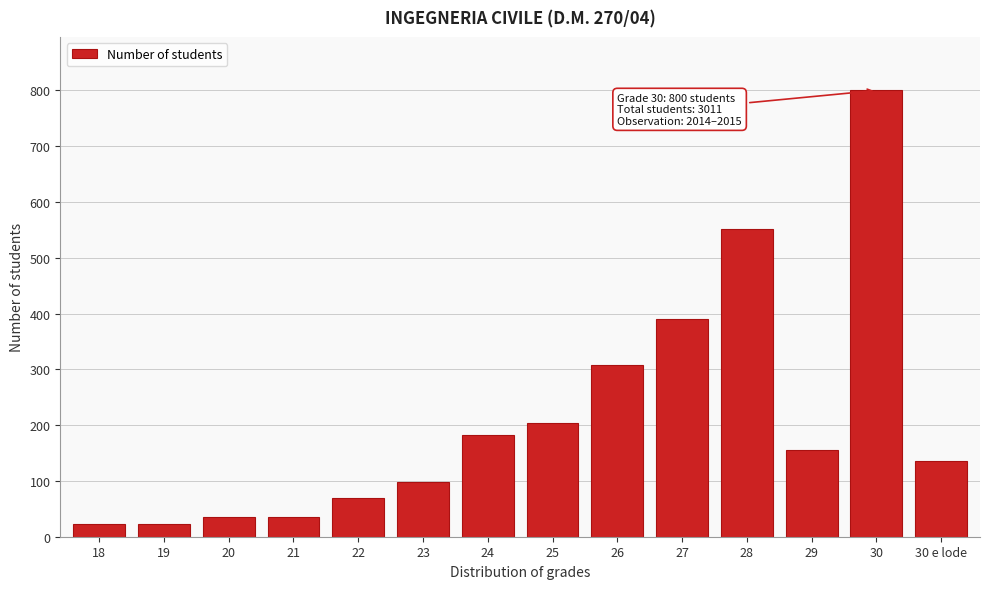

The chart shows a value of 204 at 25. True or false?

True